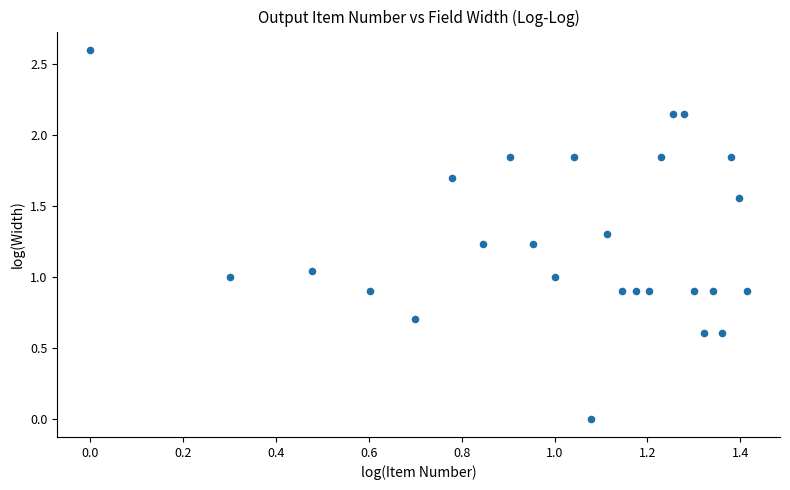

What is the range of Y values (max minus min)?

2.6